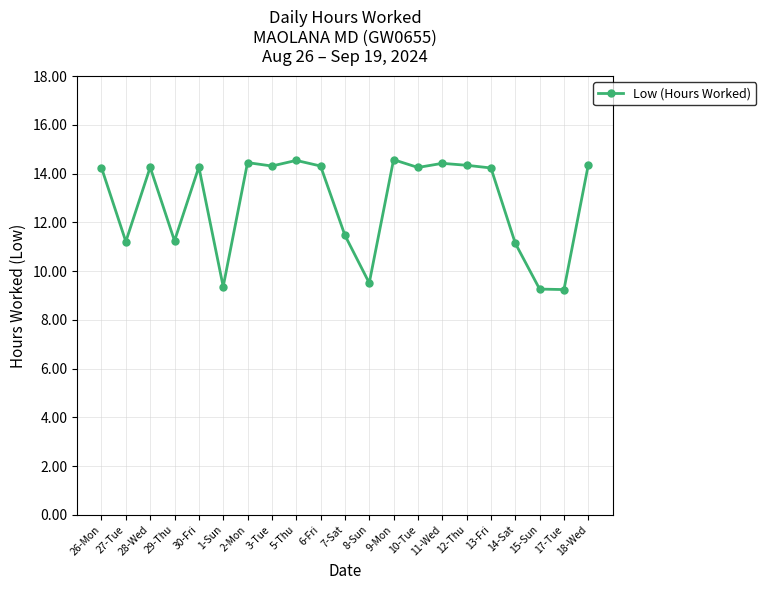

What position from the left is 7-Sat?

11